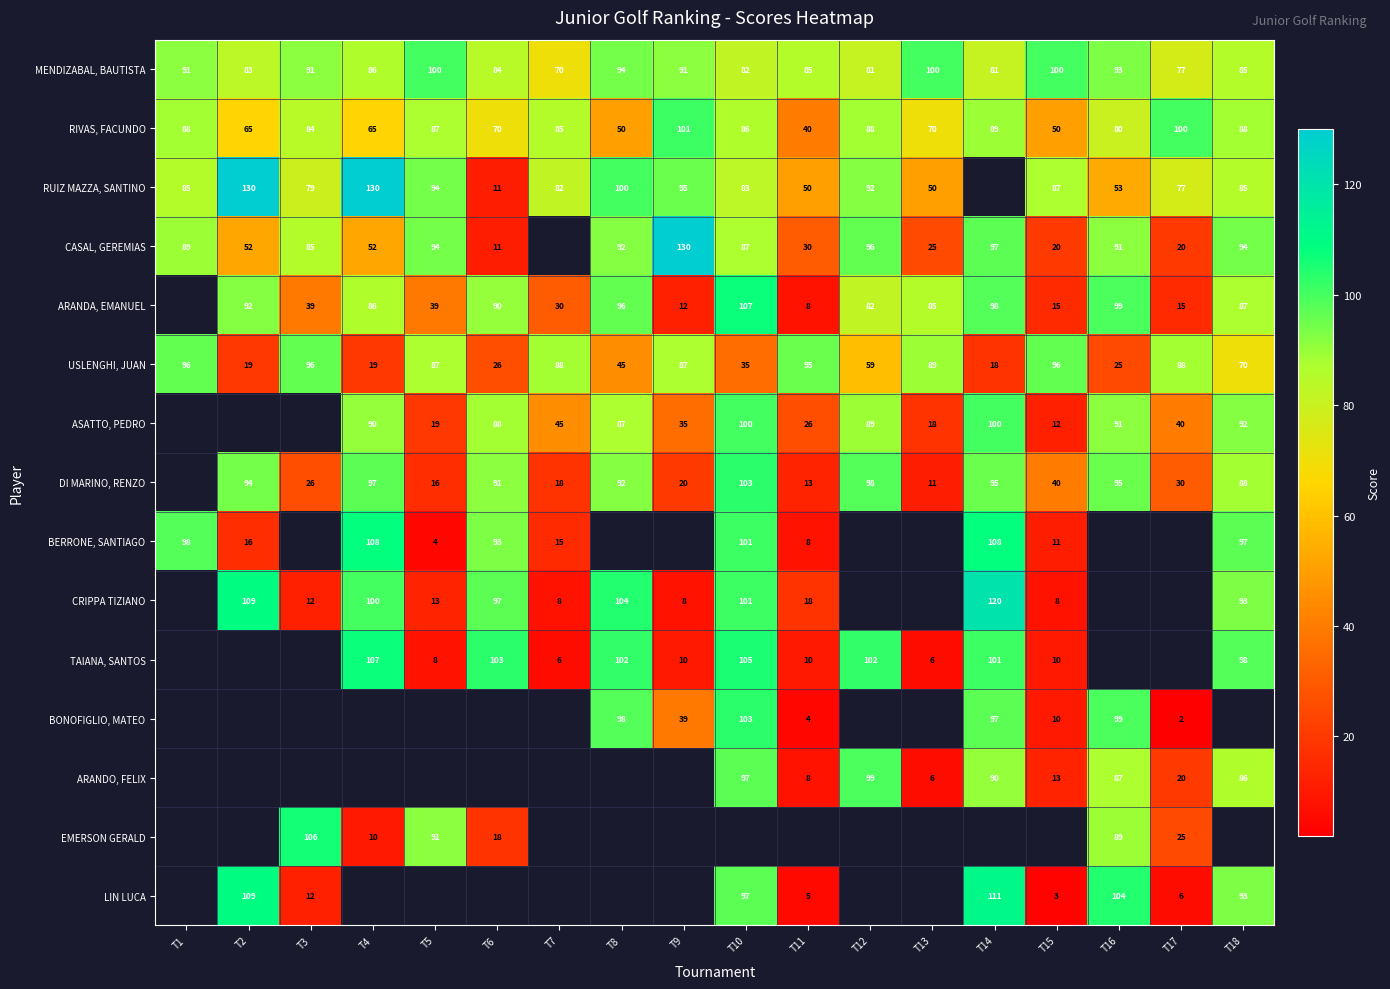

What is the difference between the CASAL, GEREMIAS values at T16 and T18?

3